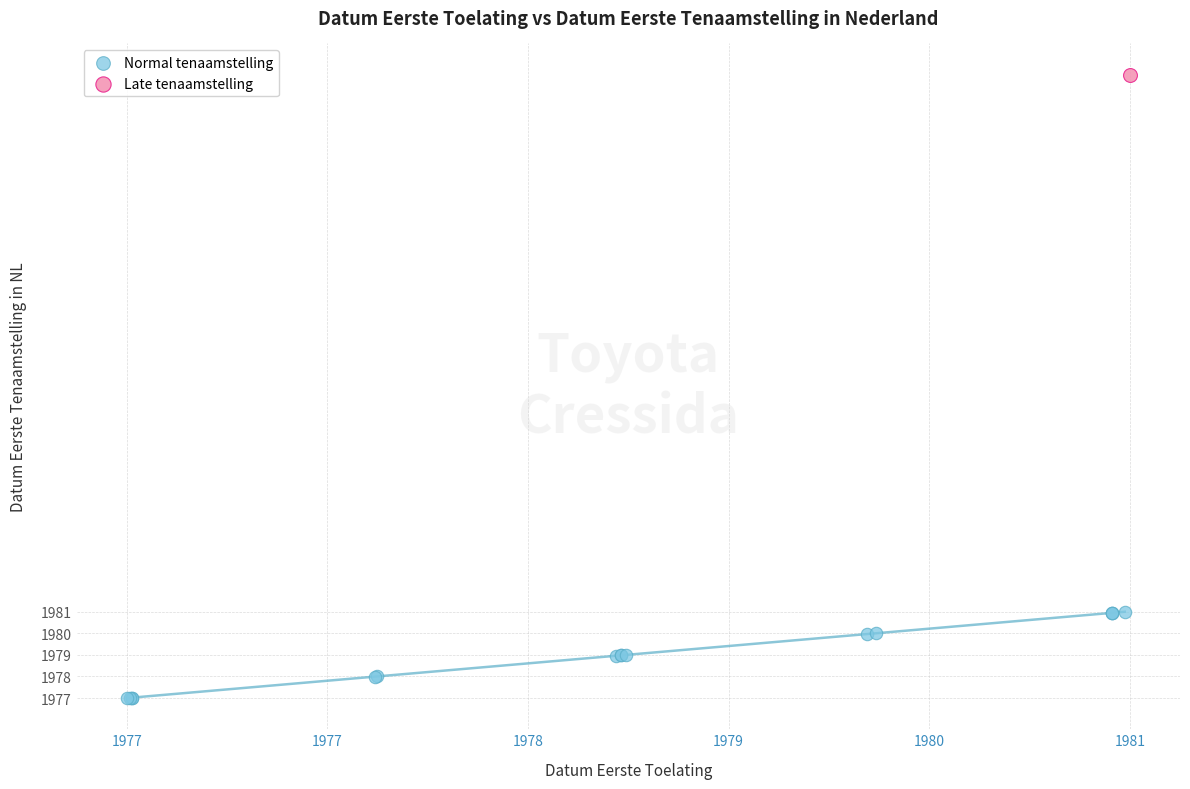

What are all the series names shown in the legend?

Normal tenaamstelling, Late tenaamstelling